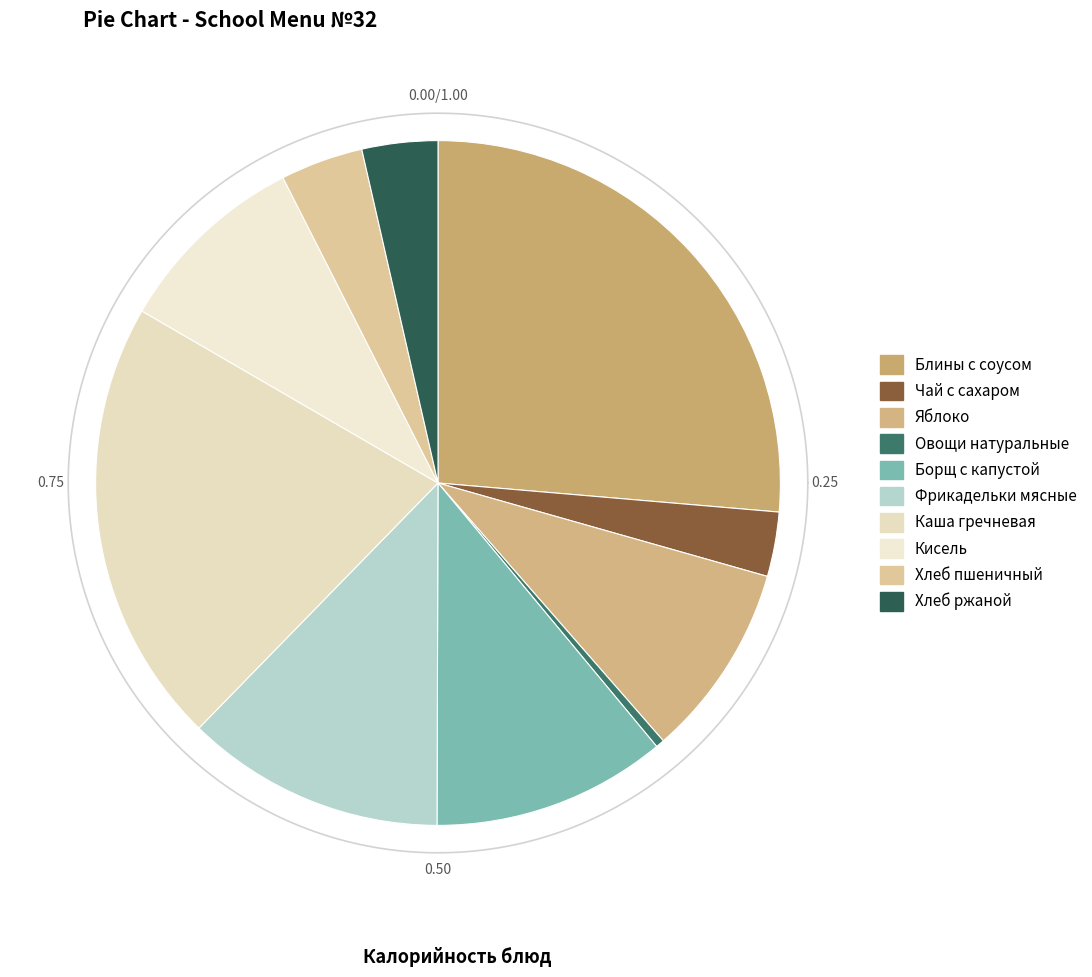

What is the change in value from Каша гречневая to Кисель?

-141.1